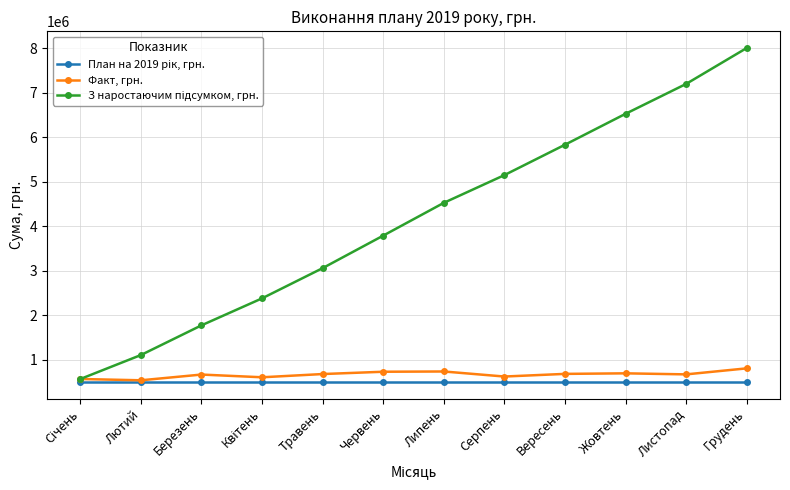

At how many categories does at least one series exceed 2560850?

8